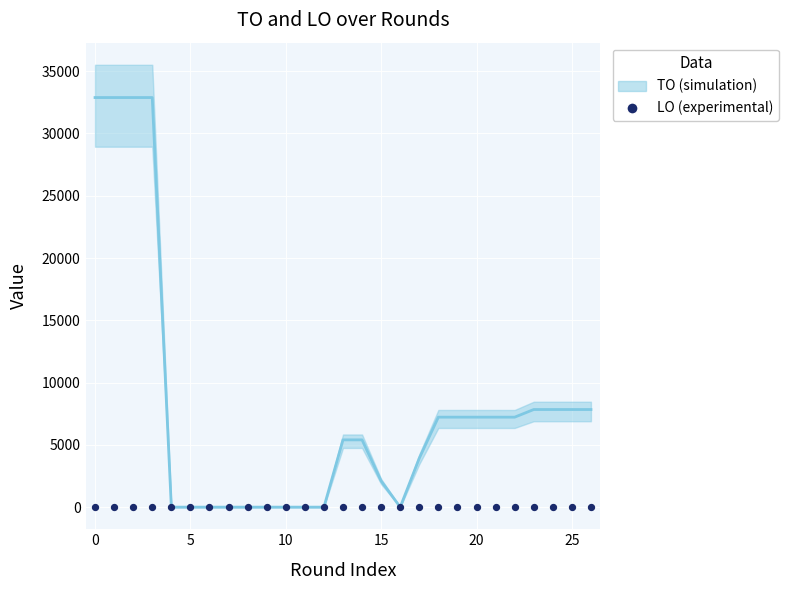

What are all the series names shown in the legend?

TO, LO